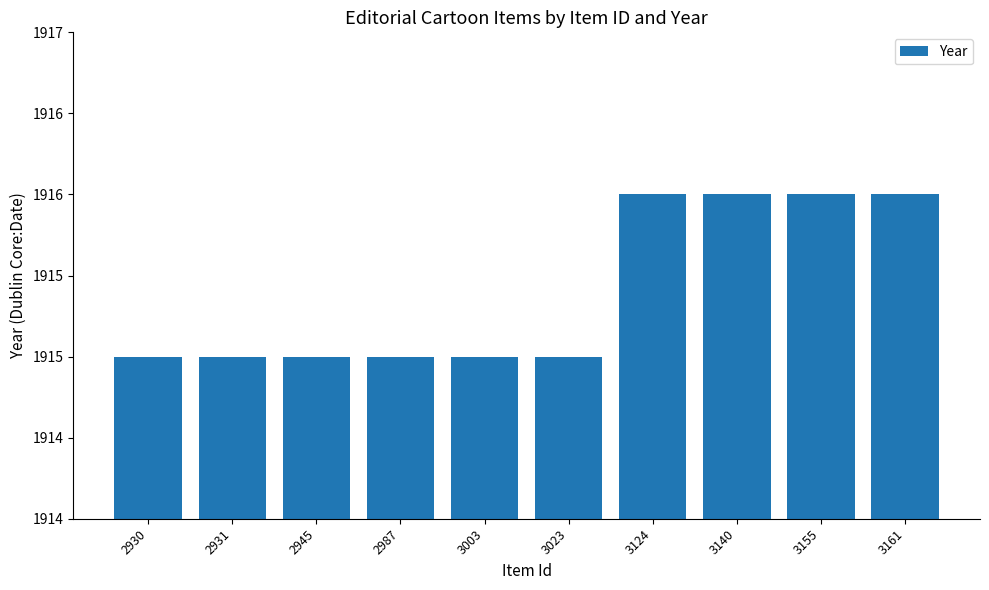

Read the value at 2930.

1915